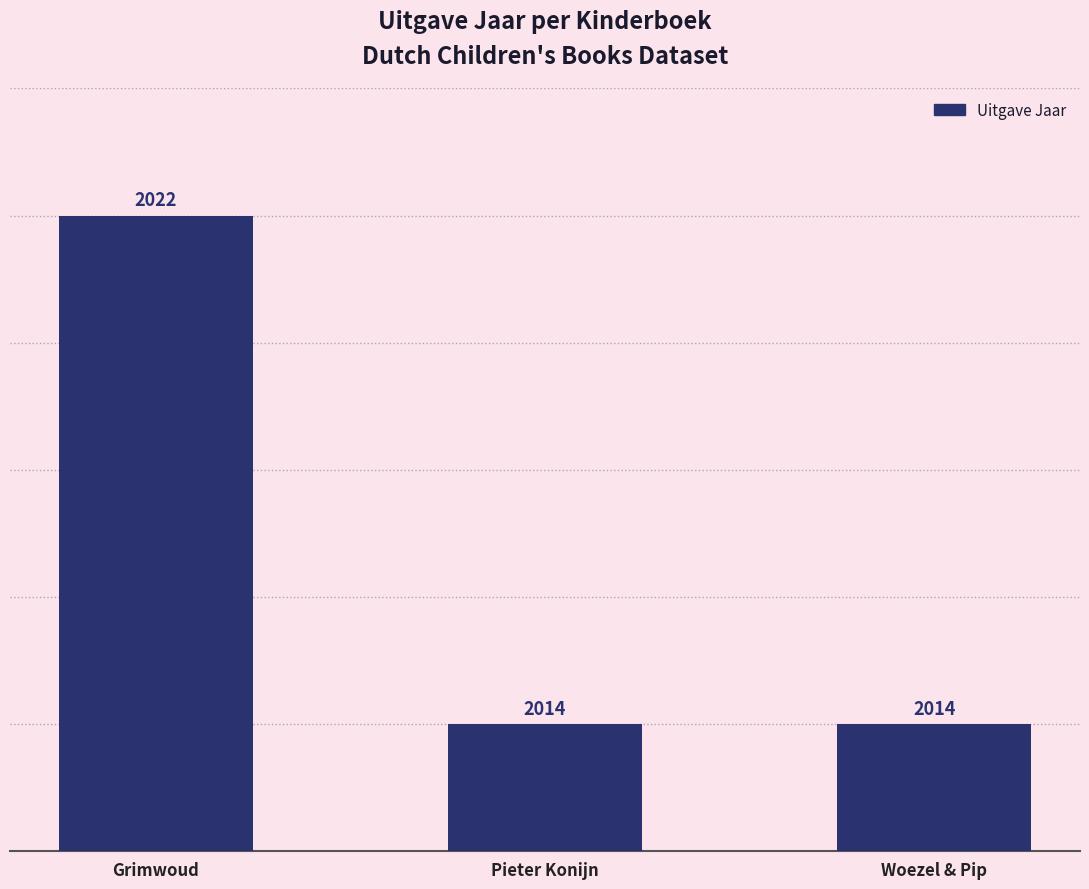

What is the approximate value at Woezel & Pip?

2014